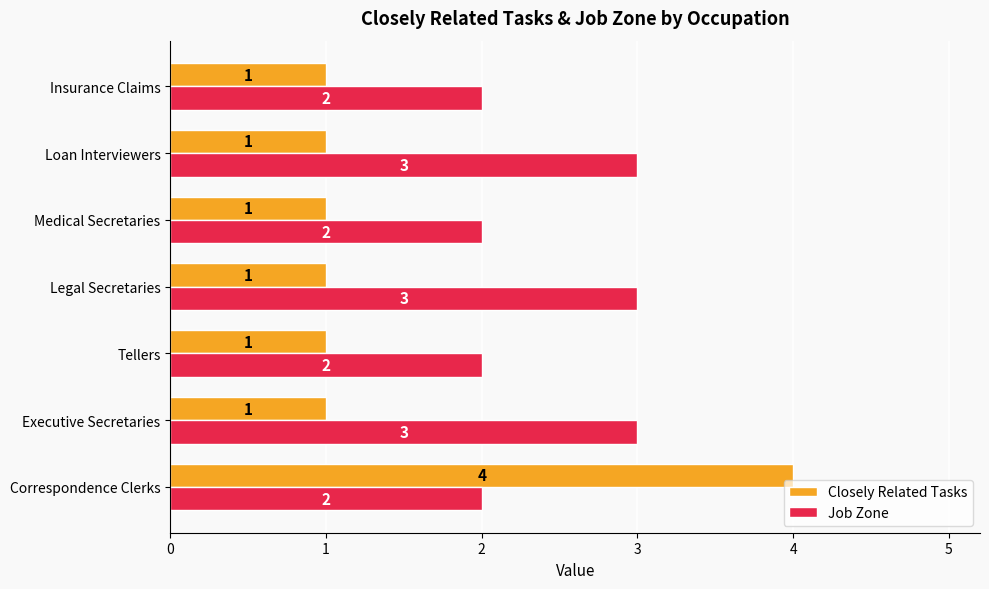

The Job Zone series shows 2 at Executive Secretaries. True or false?

False